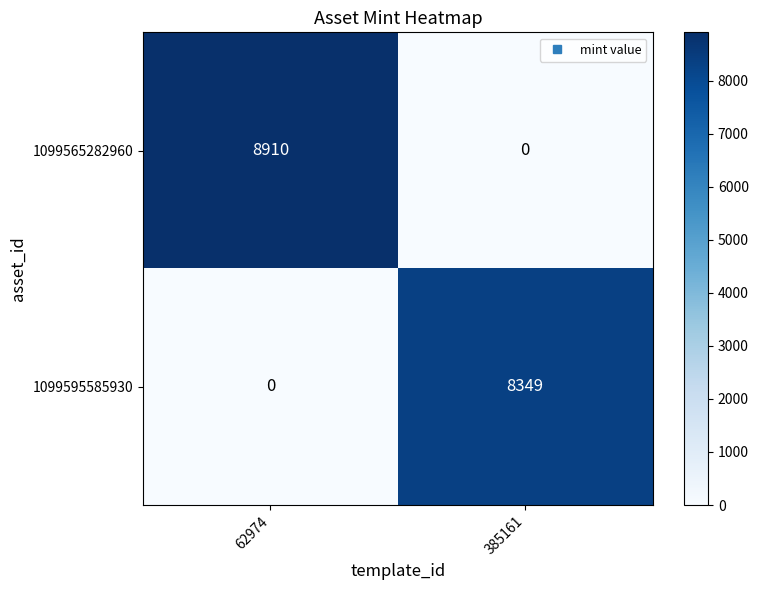

What is the average value of the 1099565282960 series?

4455